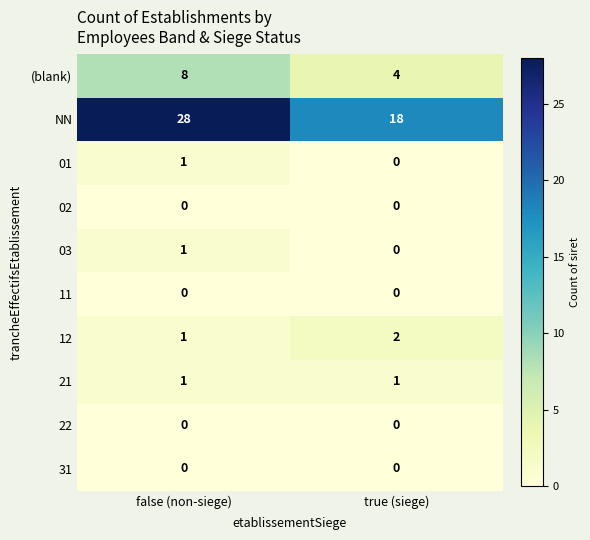

Reading left to right, transcribe all the data shown in this chart.

(blank): false (non-siege)=8	true (siege)=4
NN: false (non-siege)=28	true (siege)=18
01: false (non-siege)=1	true (siege)=0
02: false (non-siege)=0	true (siege)=0
03: false (non-siege)=1	true (siege)=0
11: false (non-siege)=0	true (siege)=0
12: false (non-siege)=1	true (siege)=2
21: false (non-siege)=1	true (siege)=1
22: false (non-siege)=0	true (siege)=0
31: false (non-siege)=0	true (siege)=0